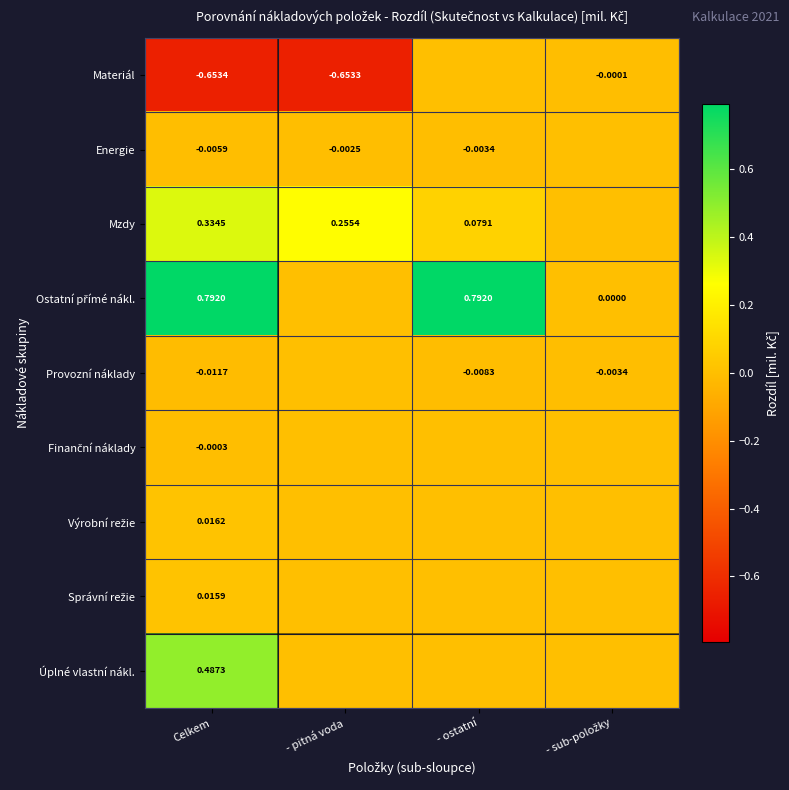

At how many categories does at least one series exceed 0?

4